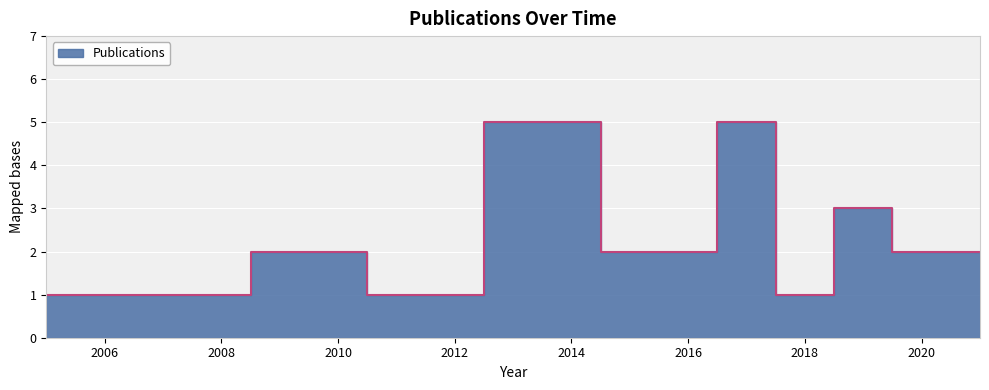

How many points are lower than both their immediate neighbors (excluding endpoints)?

2